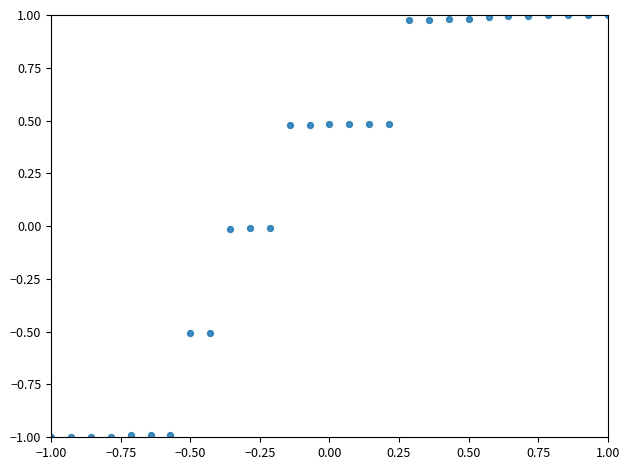

What is the range of Y values (max minus min)?

2.0